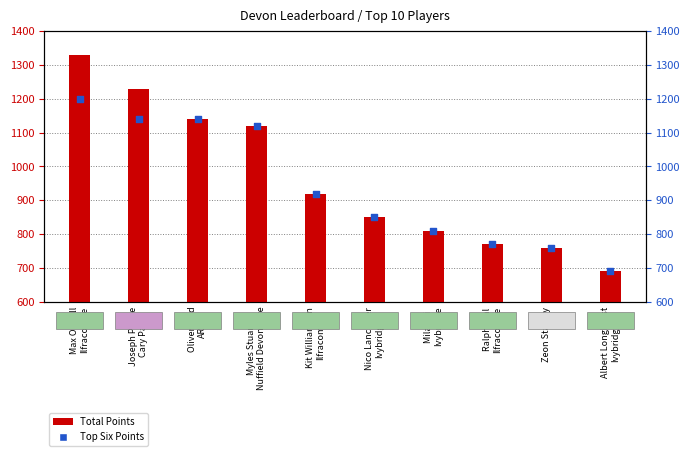

Which series reaches the minimum Y coordinate?

Total Points